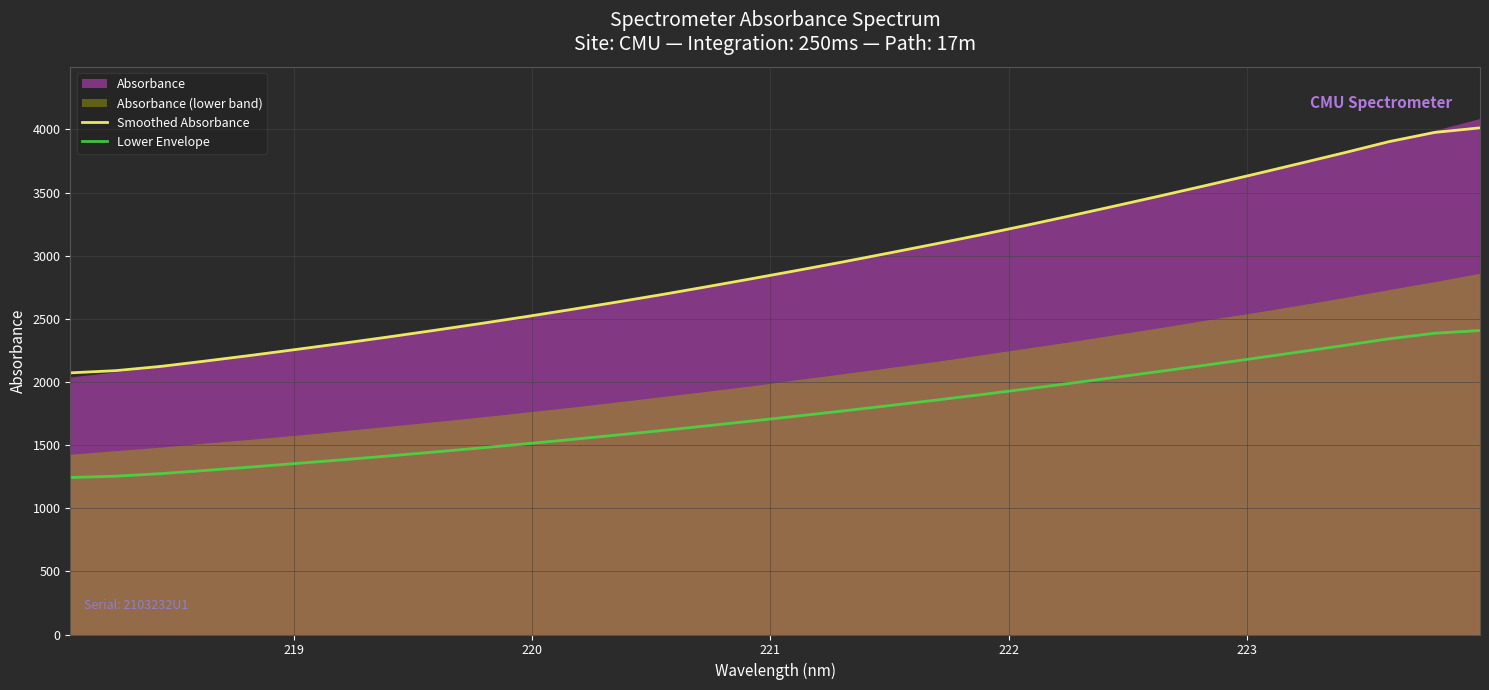

True or false: Smoothed Absorbance and Lower Envelope cross at least once.

False